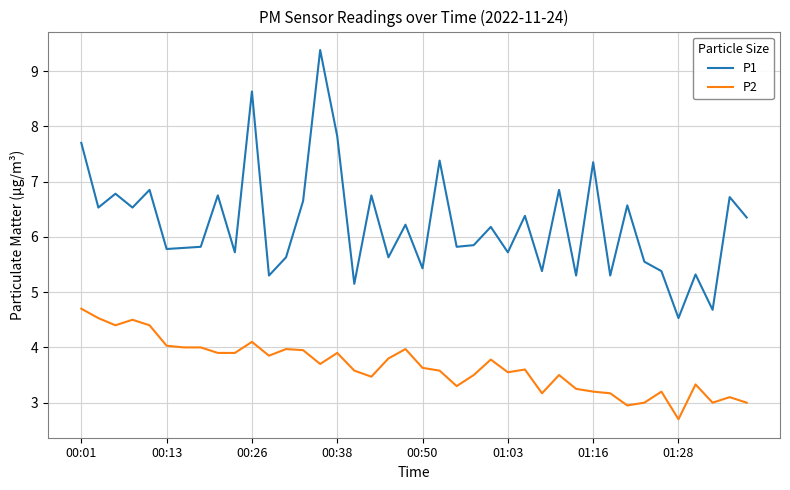

True or false: P1 and P2 cross at least once.

False